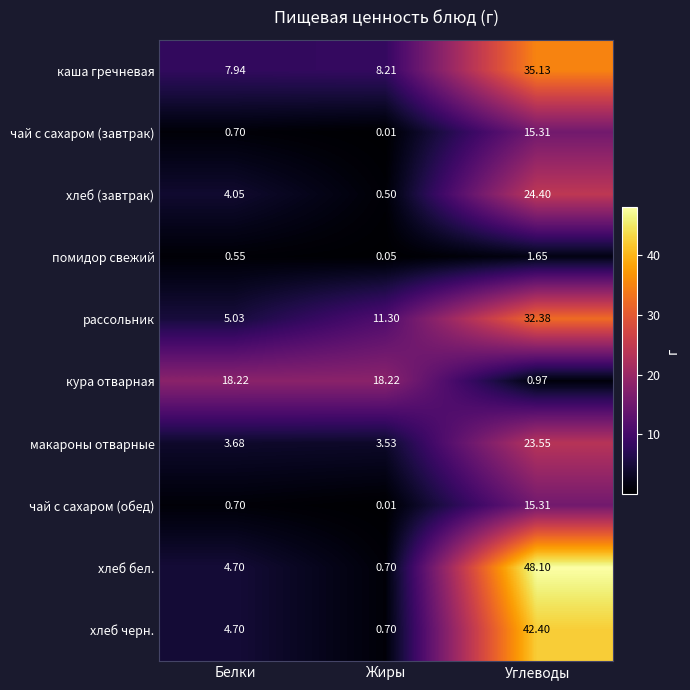

What is the maximum value shown in the chart?

48.1